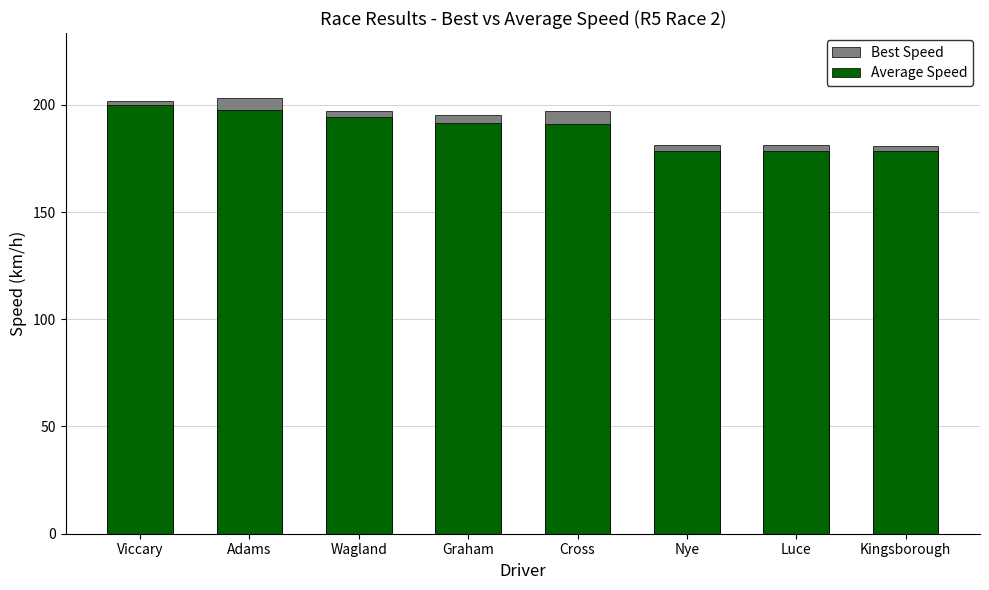

At which label does Best Speed reach its minimum?

Kingsborough